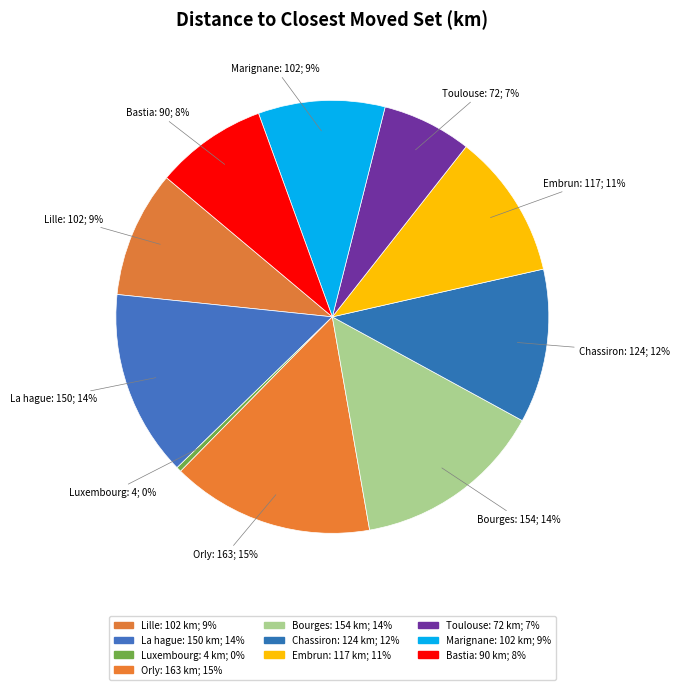

Do Luxembourg and Embrun together represent more than half of the pie?

No